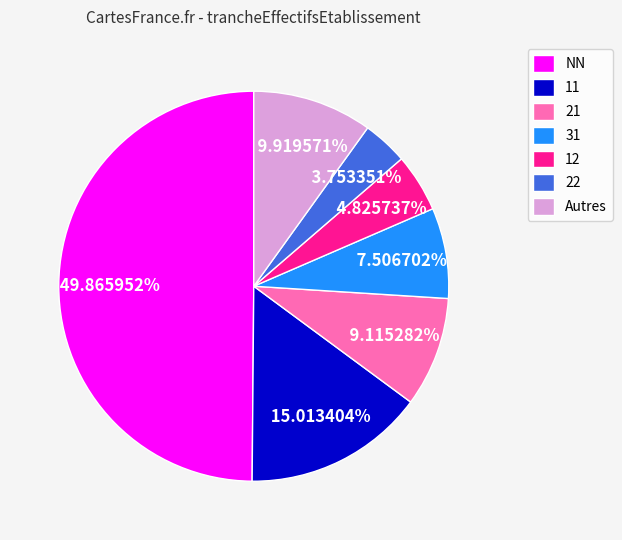

Combined, do NN and 11 account for over 50%?

Yes